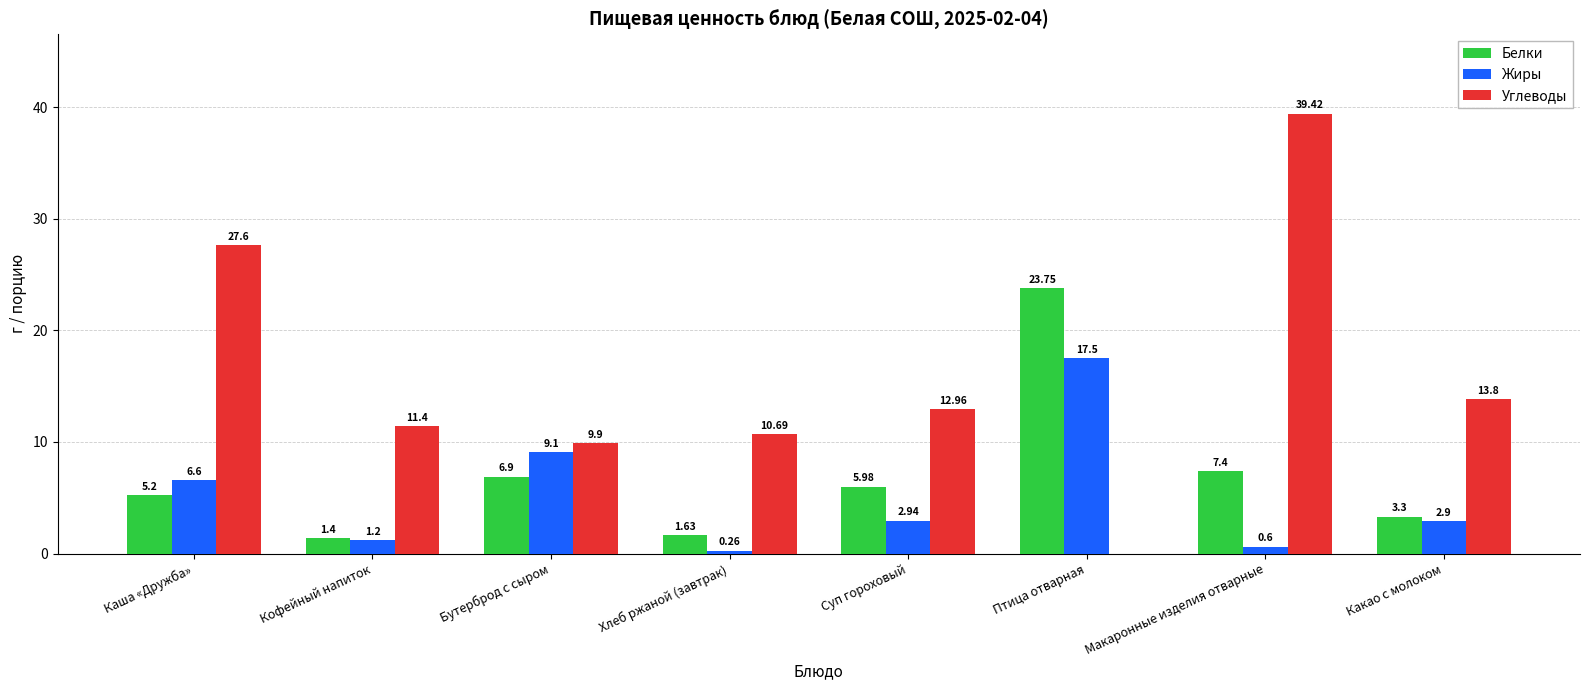

What is the total value across all series at Бутерброд с сыром?

25.9